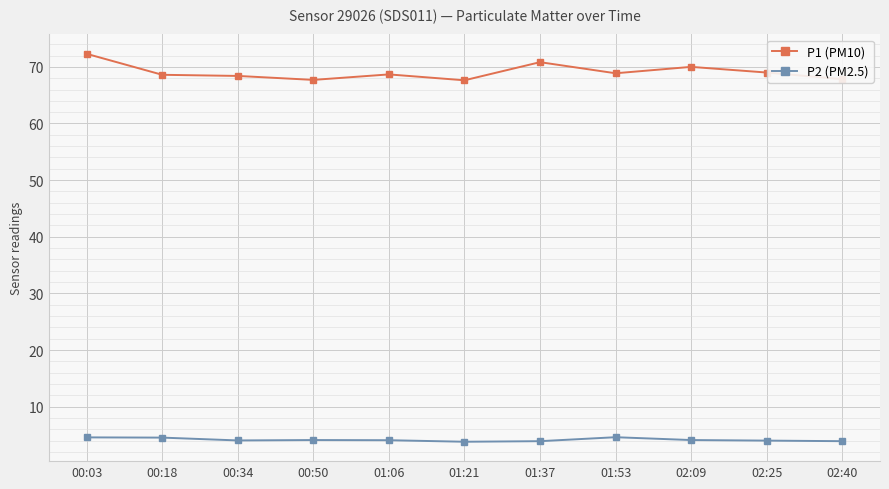

At which label does P2 (PM2.5) first exceed 4?

00:03